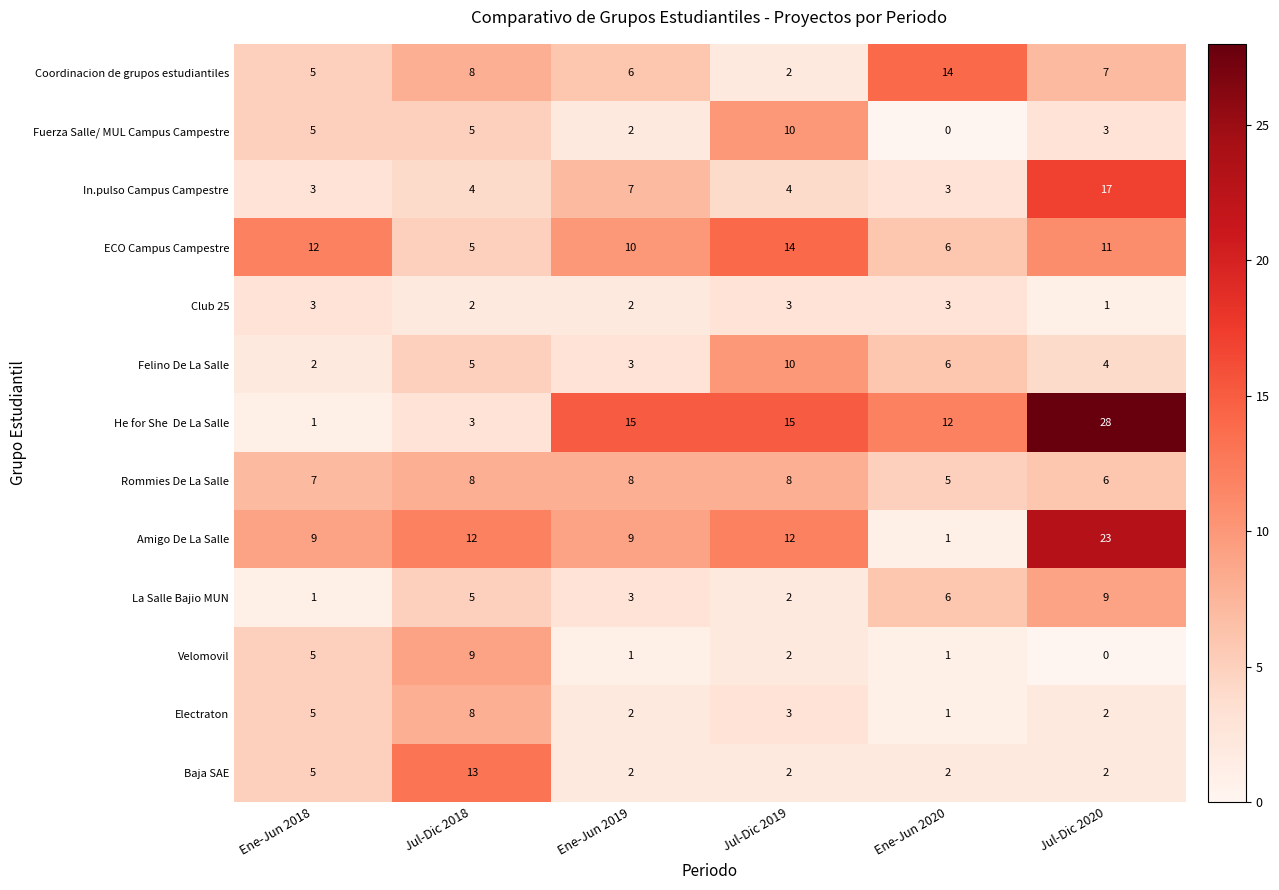

Rank the categories by Coordinacion de grupos estudiantiles value from highest to lowest.

Ene-Jun 2020, Jul-Dic 2018, Jul-Dic 2020, Ene-Jun 2019, Ene-Jun 2018, Jul-Dic 2019